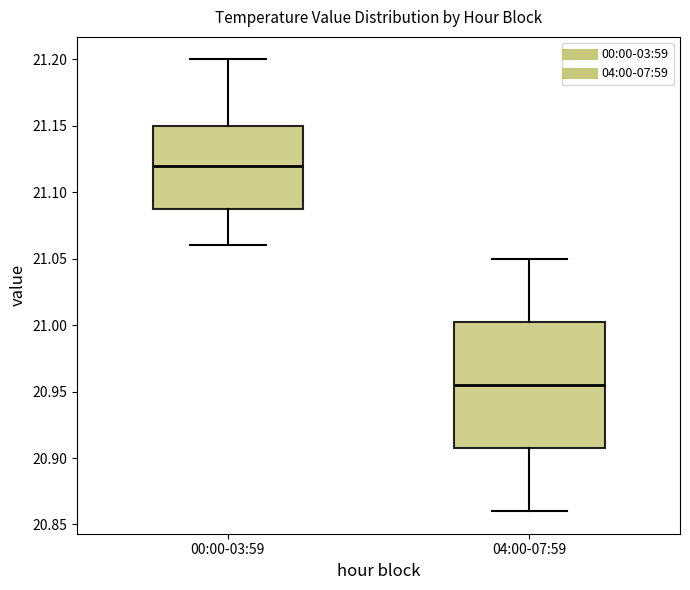

Reading left to right, transcribe this box plot: for each box, give where its median line is, the range the box spans, and where its two whiskers end, as read against the y-axis. The values are not printed on the chart, so give them approximately, as read against the axis.

00:00-03:59: median 21.120, box 21.090 to 21.150, whiskers 21.060 to 21.200
04:00-07:59: median 20.955, box 20.910 to 21.005, whiskers 20.860 to 21.050